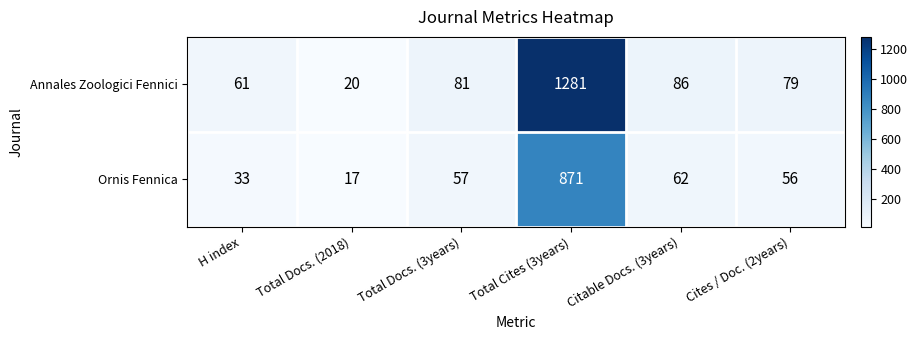

At which category is the sum across all series the highest?

Total Cites (3years)